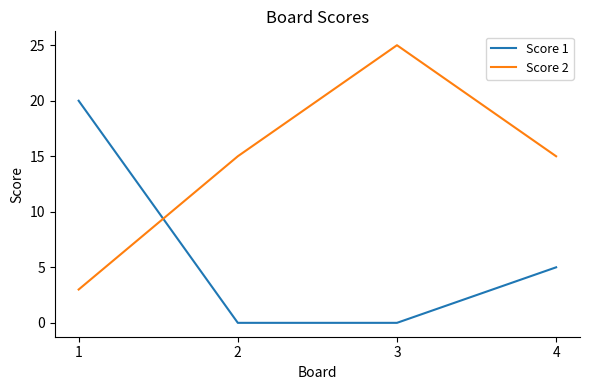

Is the value of Score 1 at 1 greater than the value of Score 2 at 1?

Yes